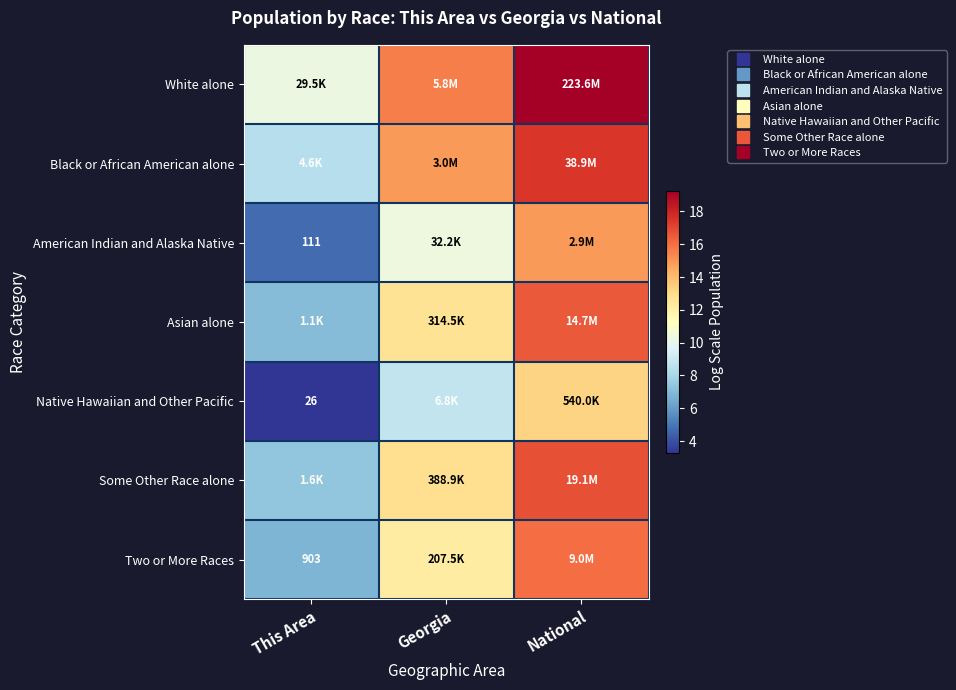

The value of White alone at Georgia is 3.2. True or false?

False